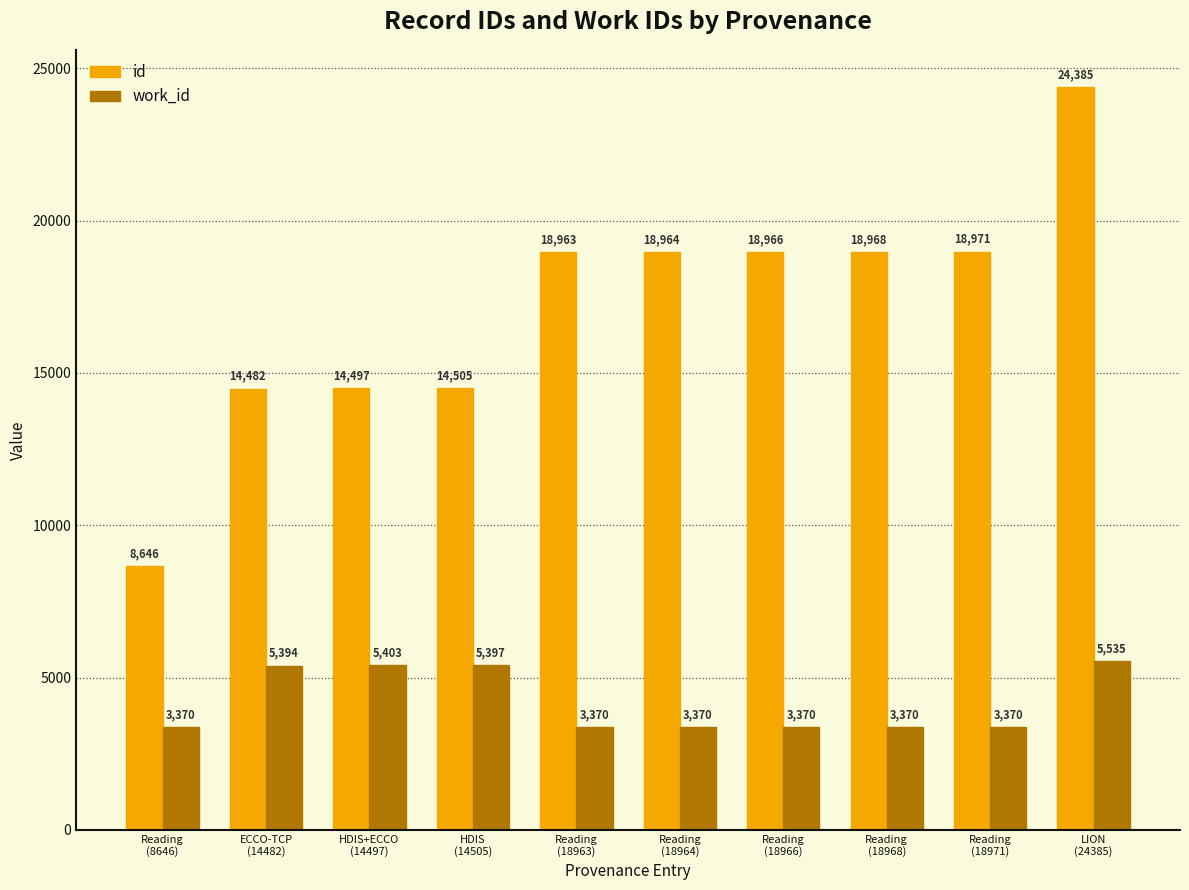

Which series changed the most between HDIS
(14505) and Reading
(18964)?

id